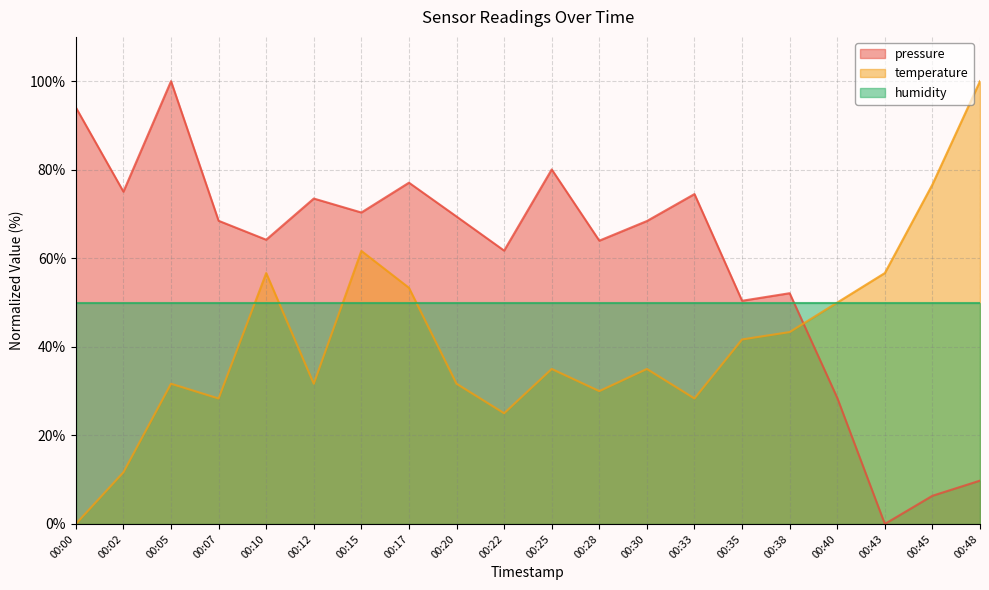

Does the chart display data point markers on the line(s)?

No